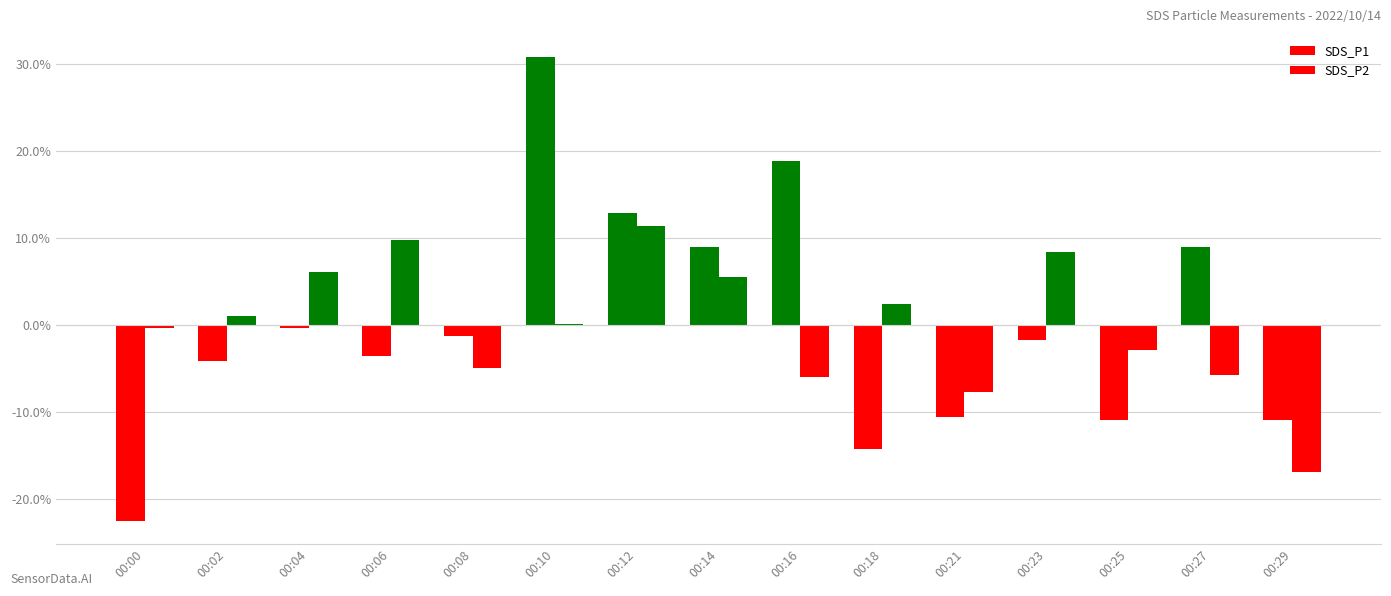

Reading left to right, list all the values displayed in this chart.

SDS_P1: 00:00=-22.5	00:02=-4.2	00:04=-0.3	00:06=-3.6	00:08=-1.3	00:10=30.8	00:12=12.8	00:14=9.0	00:16=18.8	00:18=-14.2	00:21=-10.6	00:23=-1.8	00:25=-10.9	00:27=9.0	00:29=-10.9
SDS_P2: 00:00=-0.4	00:02=1.0	00:04=6.1	00:06=9.7	00:08=-4.9	00:10=0.1	00:12=11.4	00:14=5.5	00:16=-6.0	00:18=2.4	00:21=-7.7	00:23=8.4	00:25=-2.9	00:27=-5.7	00:29=-17.0